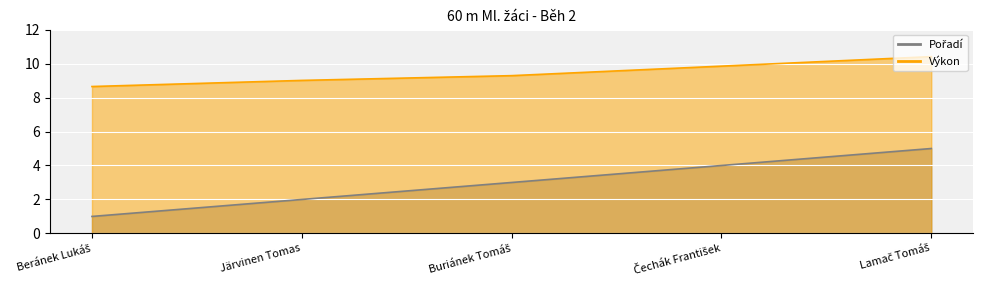

What are all the series names shown in the legend?

Pořadí, Výkon